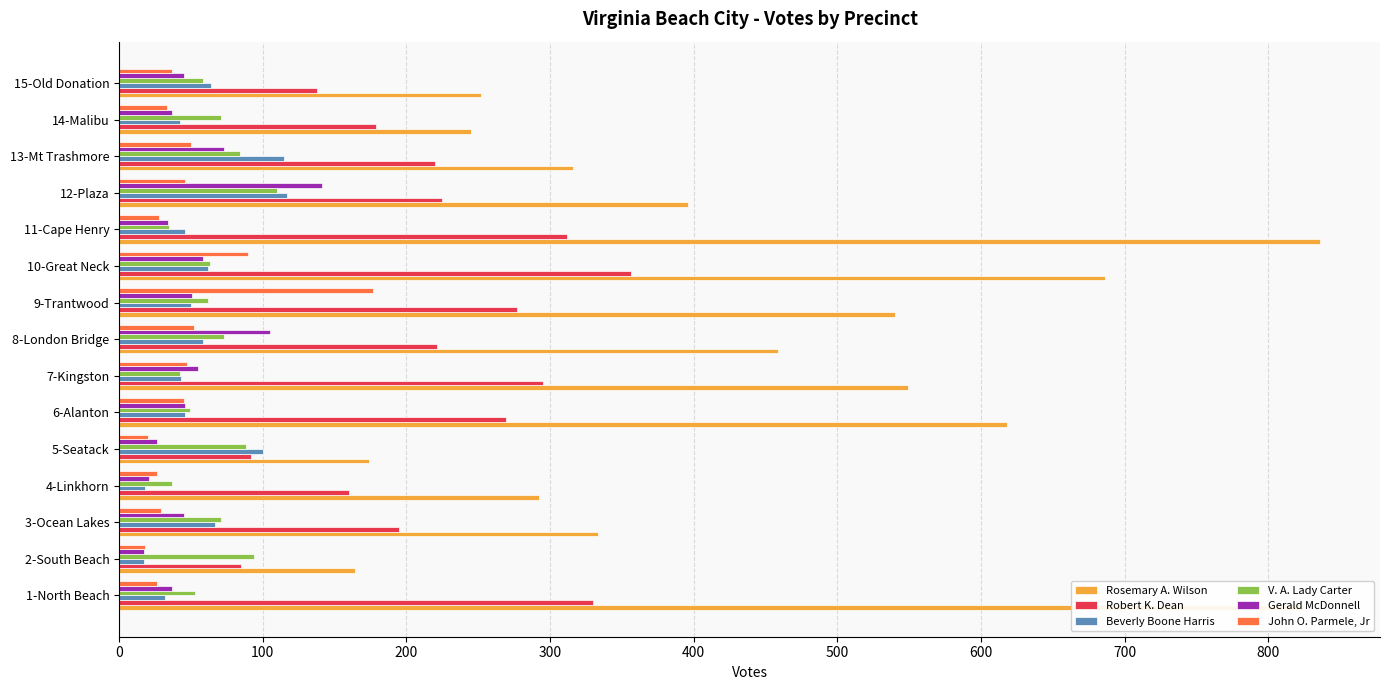

What is the difference between the maximum and second lowest values in the Robert K. Dean series?

264